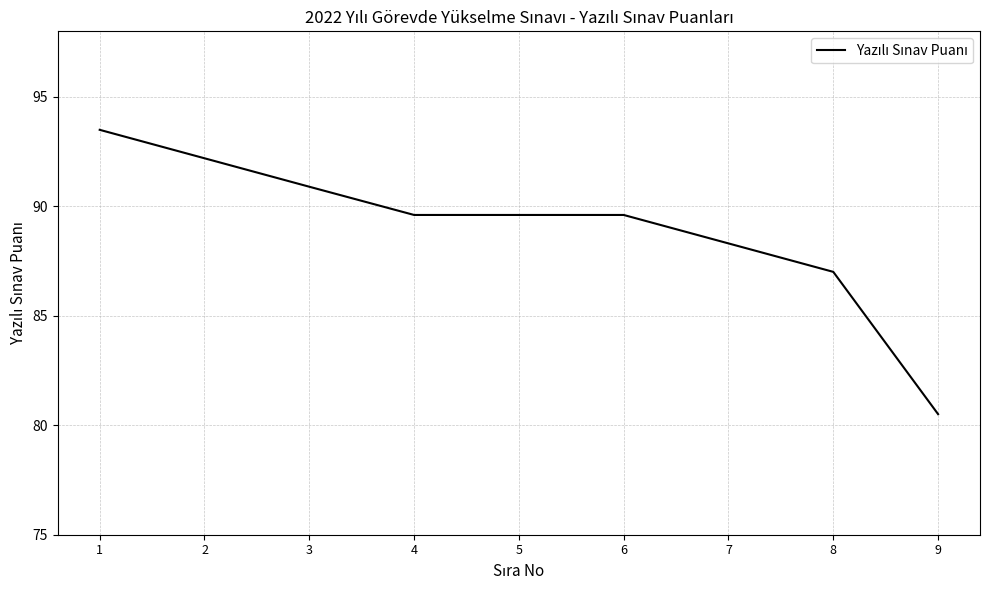

At which label is the value closest to 87?

8